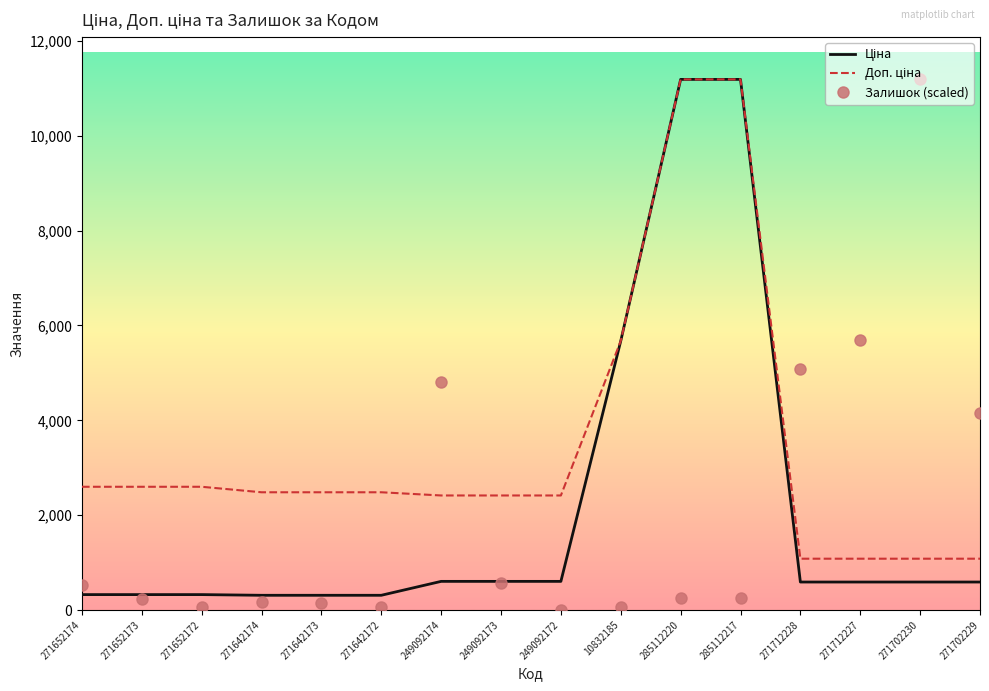

The Залишок (scaled) series shows 3934.7 at 271712227. True or false?

False